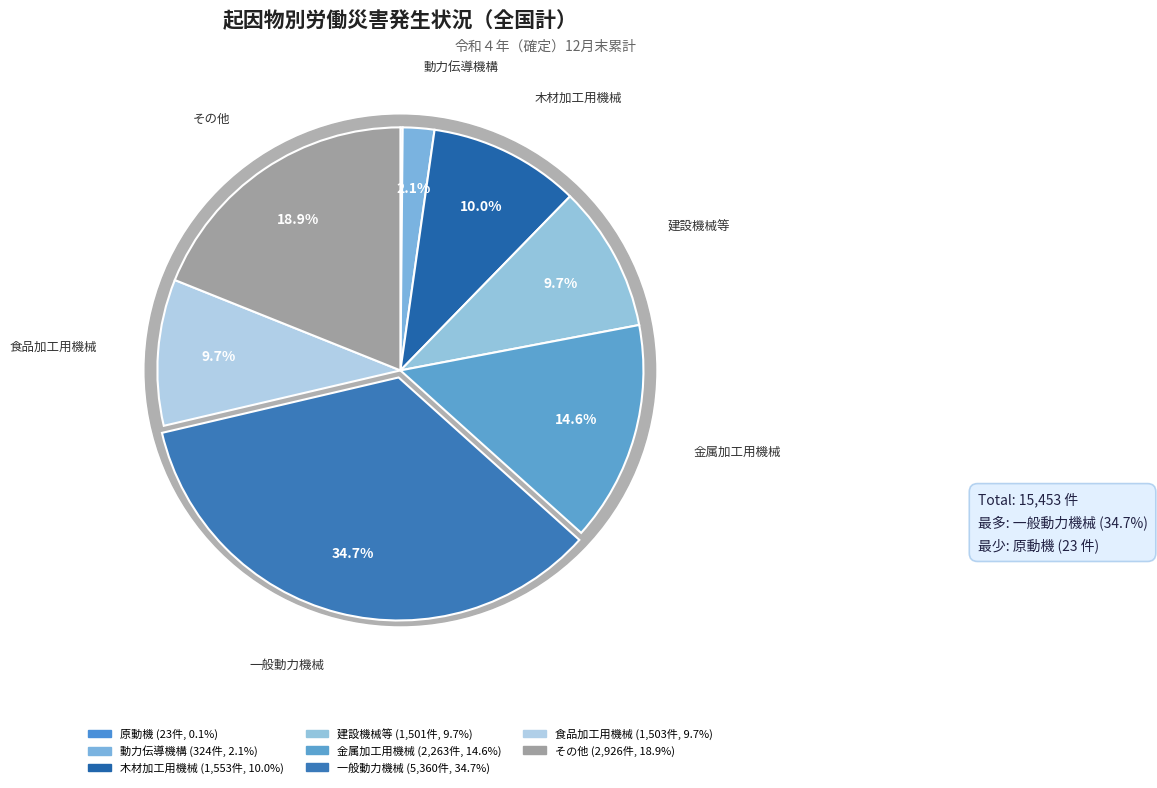

Does any single category account for the majority?

No